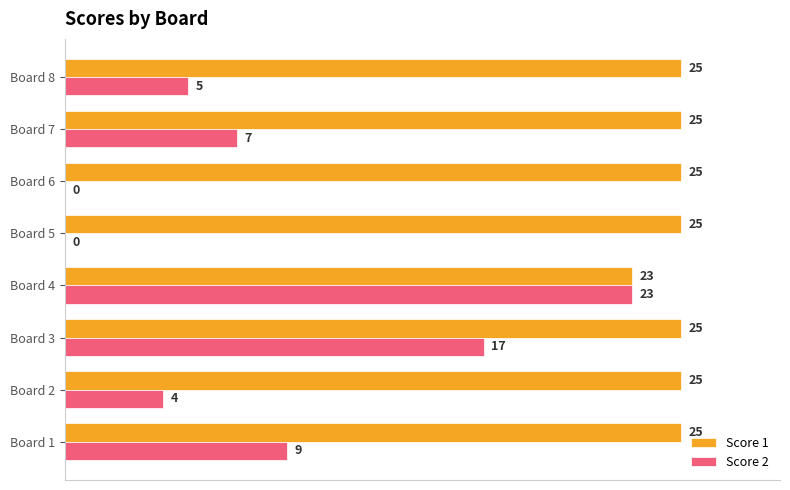

The value of Score 1 at Board 6 is 36. True or false?

False